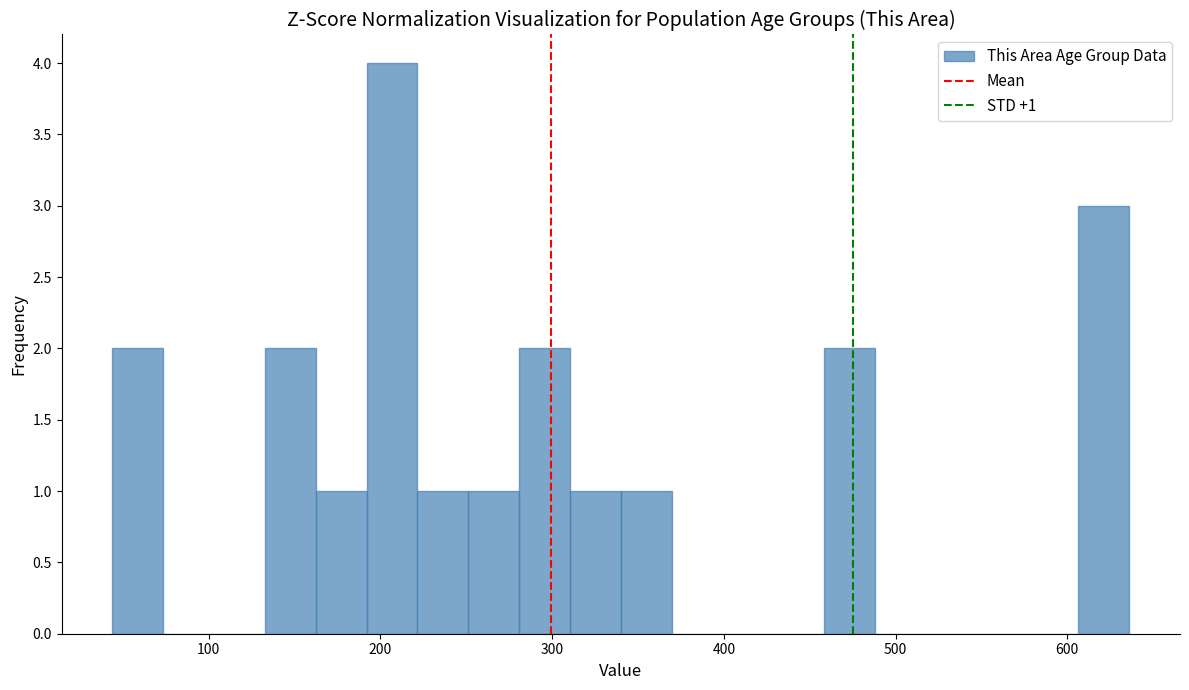

Around what value on the x-axis is the tallest bar? Give the approximate position of its centre, as read against the axis.

210